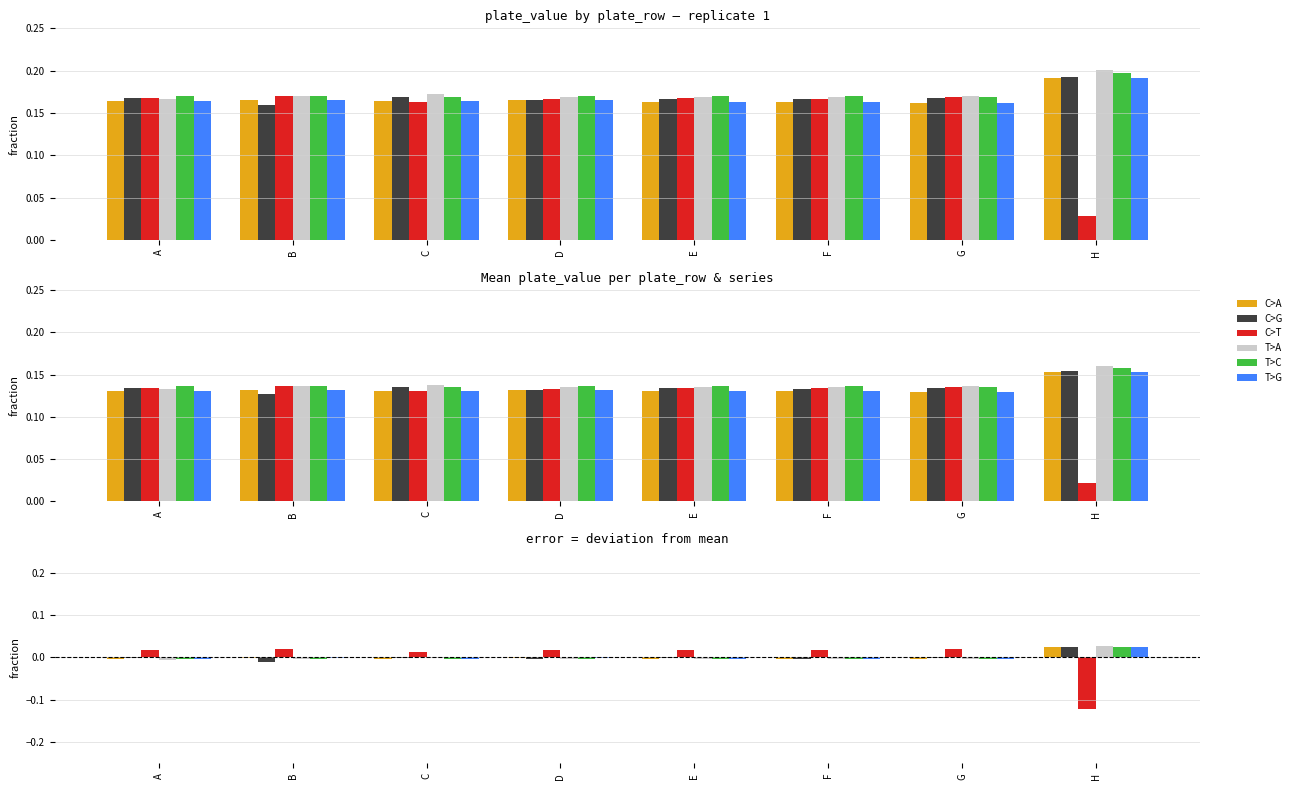

How many bars are there in each group?

6